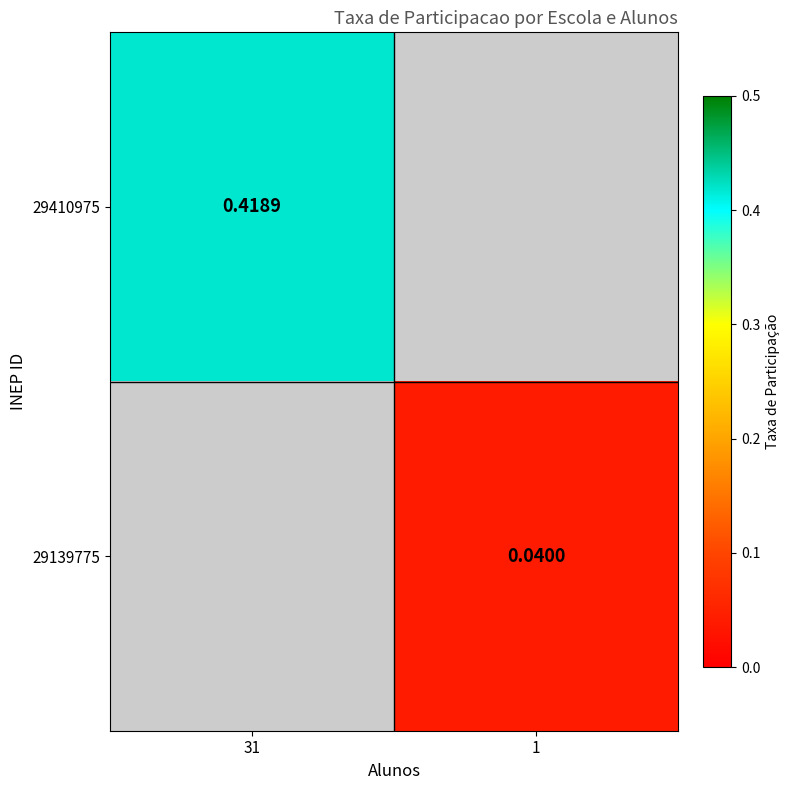

Is the value of 29139775 at 1 greater than the value of 29410975 at 31?

No